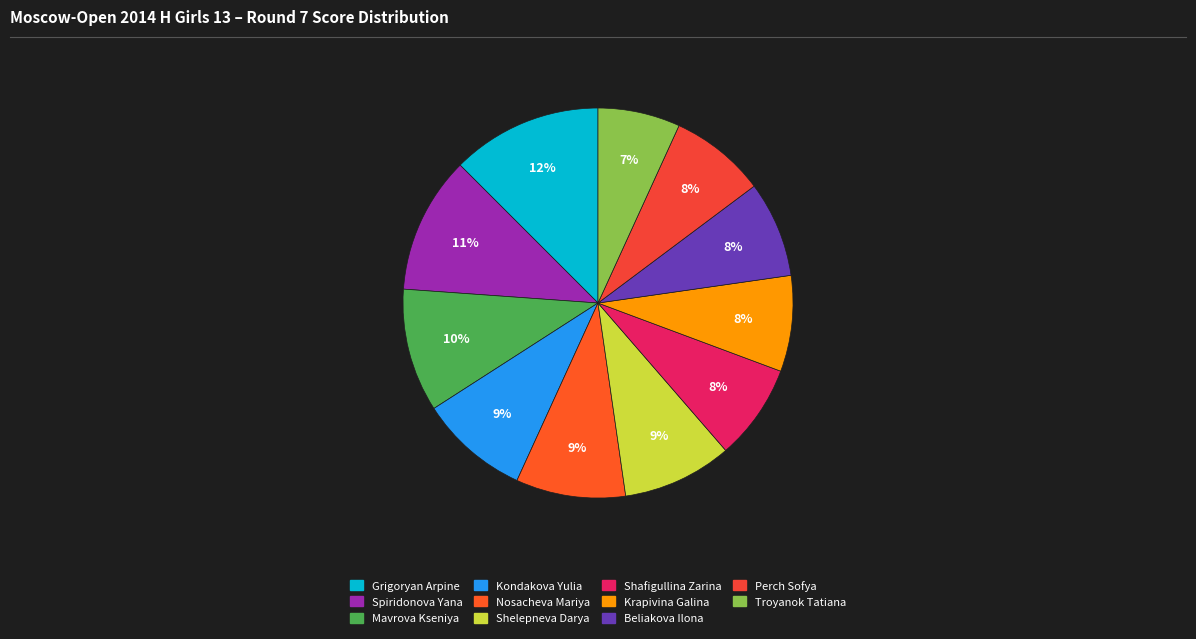

How many segments does this pie chart have?

11